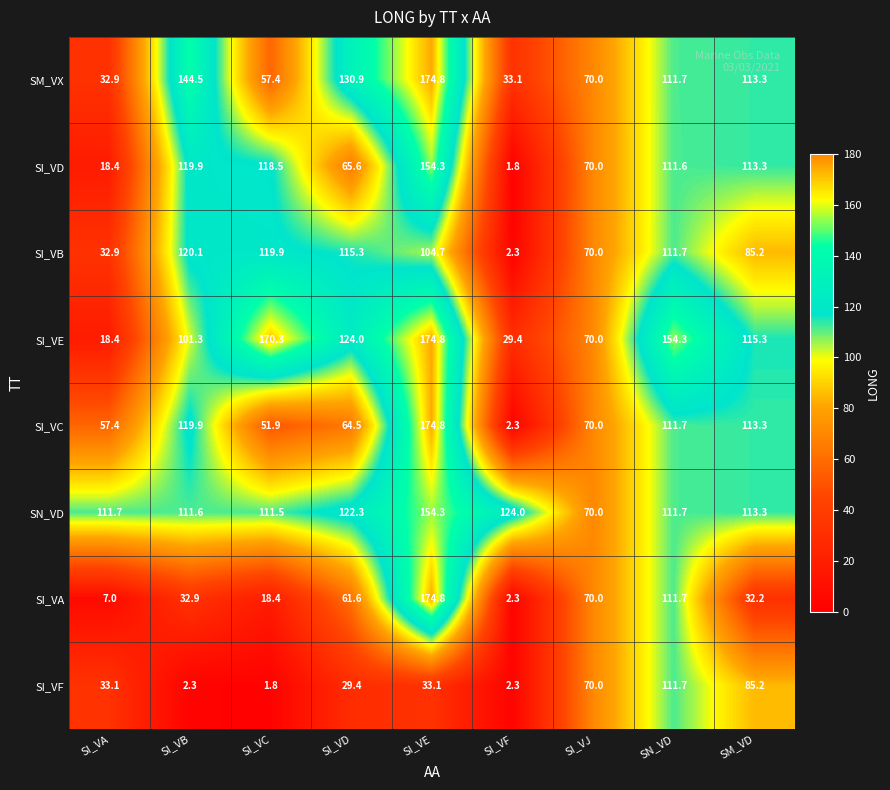

What is the highest value of the SI_VB series?

120.1